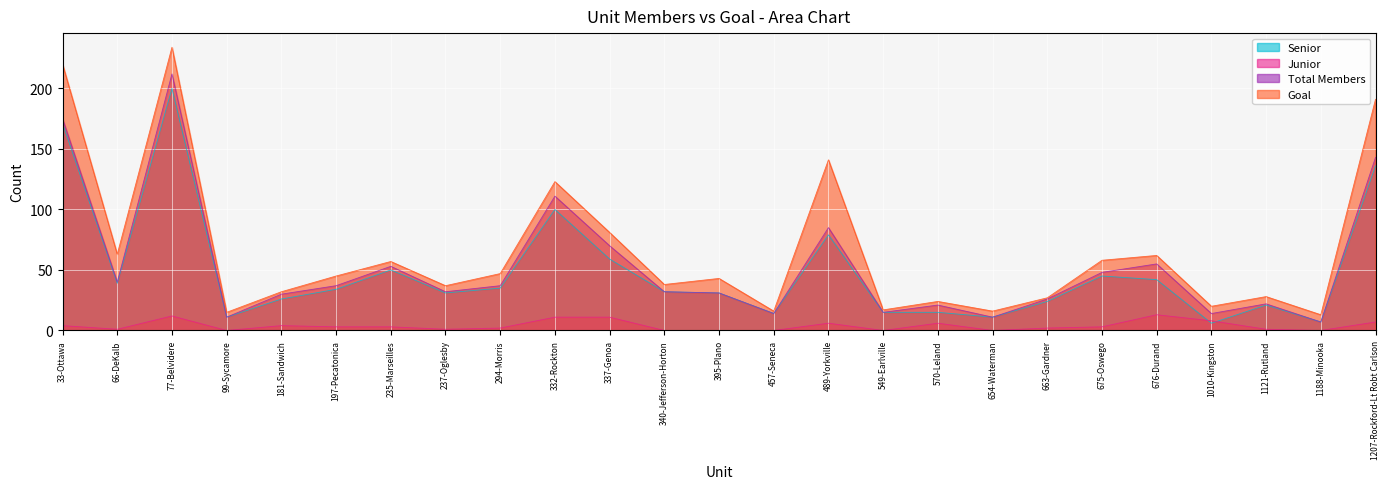

Is the value of Goal at 66-DeKalb greater than the value of Senior at 1121-Rutland?

Yes